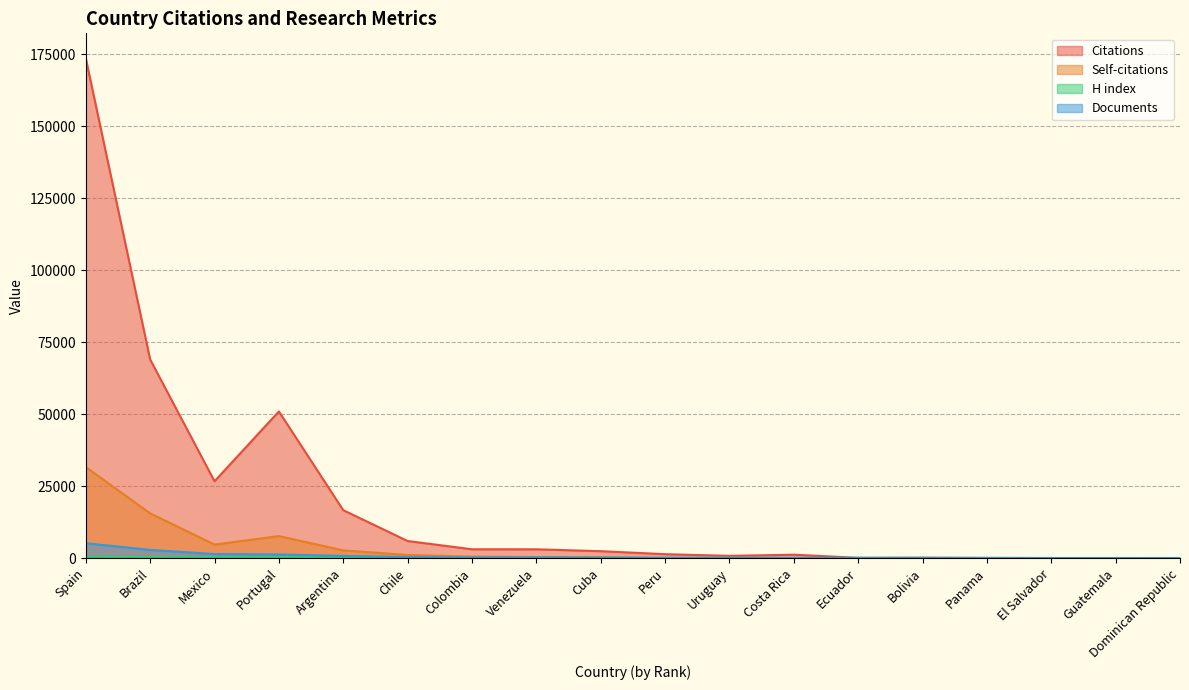

In Citations, how many points are lower than both neighbors (excluding endpoints)?

4